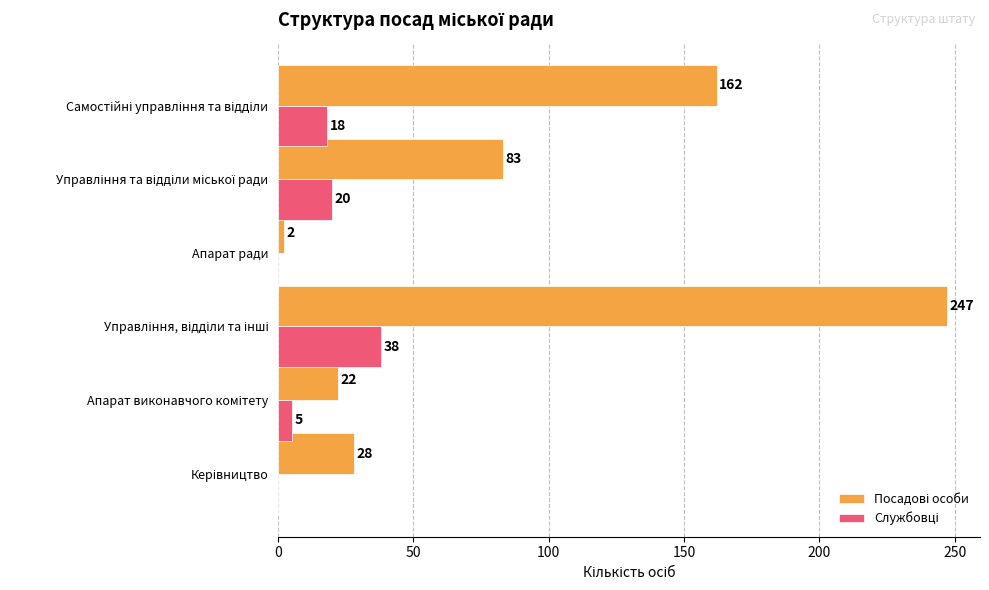

What is the maximum value shown in the chart?

247